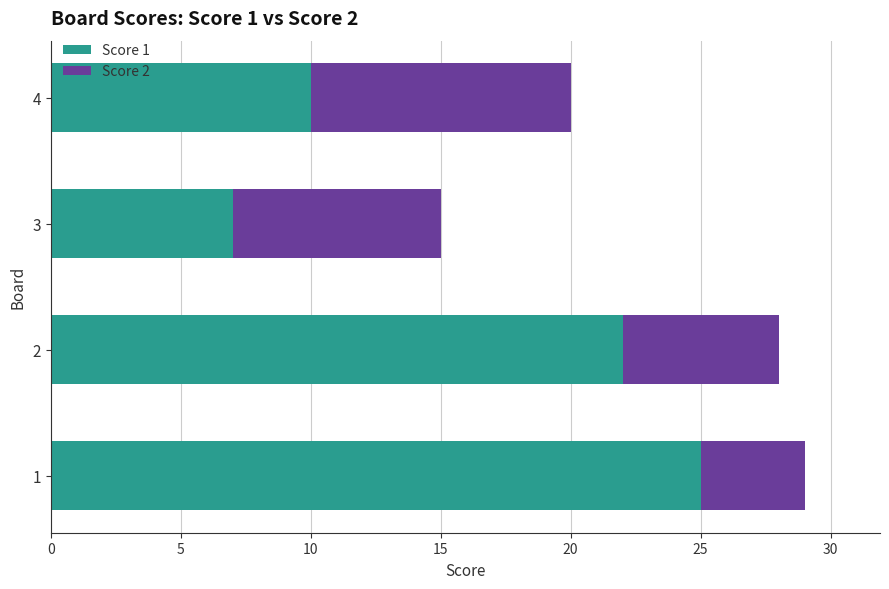

Rank the categories by Score 1 value from highest to lowest.

1, 2, 4, 3